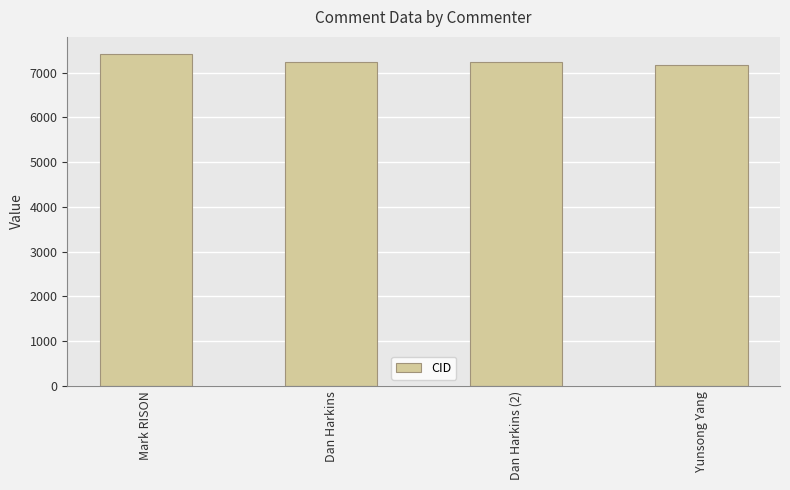

Are the bars grouped side by side (vs. stacked)?

No